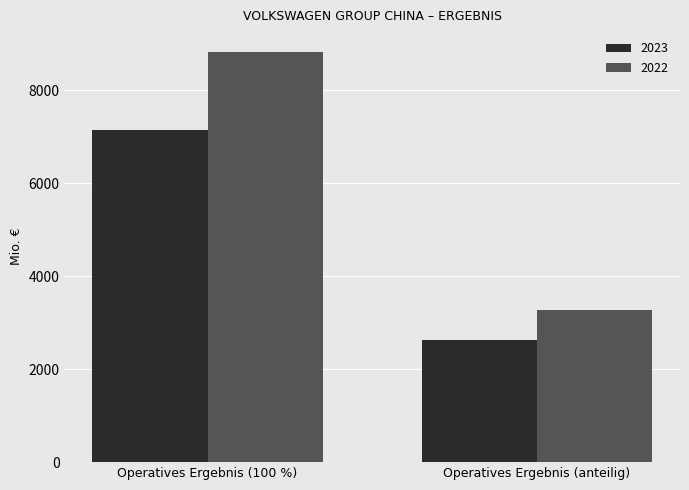

Does the chart contain stacked bars?

No